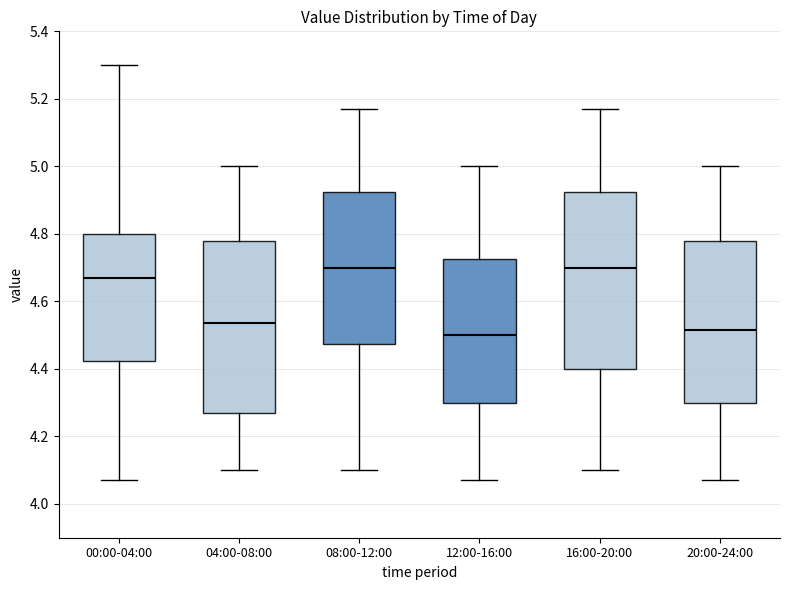

Reading left to right, read every box against the y-axis: the position of its median line, the range the box covers, and the ends of its whiskers. The values are not printed on the chart, so give them approximately, as read against the axis.

00:00-04:00: median 4.68, box 4.42 to 4.80, whiskers 4.08 to 5.30
04:00-08:00: median 4.54, box 4.28 to 4.78, whiskers 4.10 to 5.00
08:00-12:00: median 4.70, box 4.48 to 4.92, whiskers 4.10 to 5.18
12:00-16:00: median 4.50, box 4.30 to 4.72, whiskers 4.08 to 5.00
16:00-20:00: median 4.70, box 4.40 to 4.92, whiskers 4.10 to 5.18
20:00-24:00: median 4.52, box 4.30 to 4.78, whiskers 4.08 to 5.00